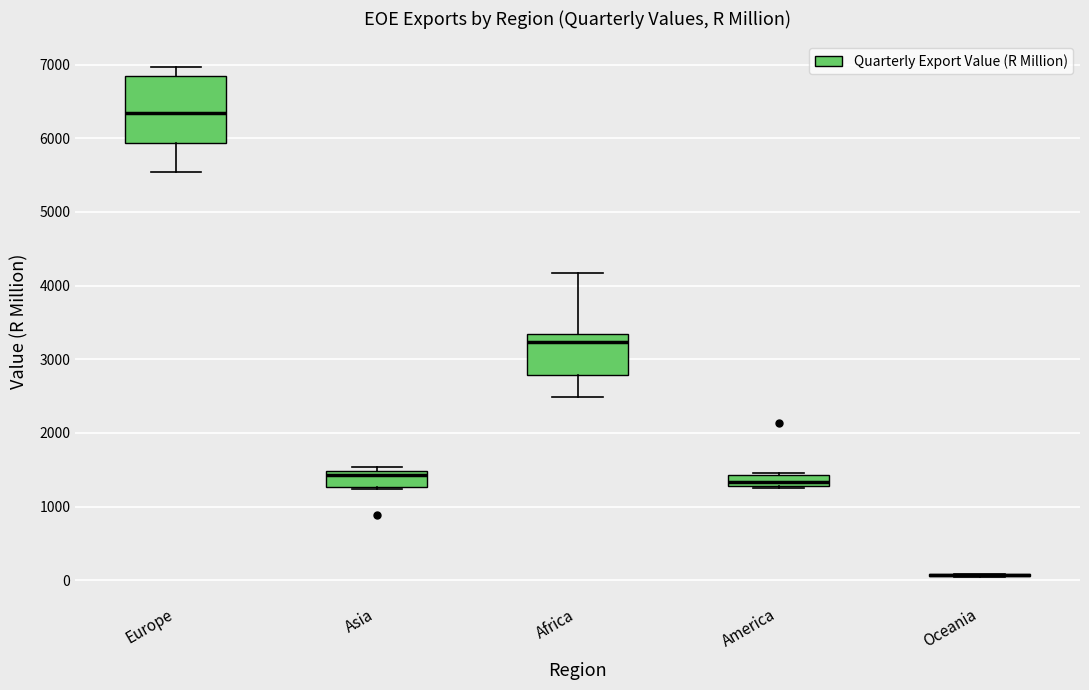

Which box is the tallest, from its lower edge to its upper edge?

Europe